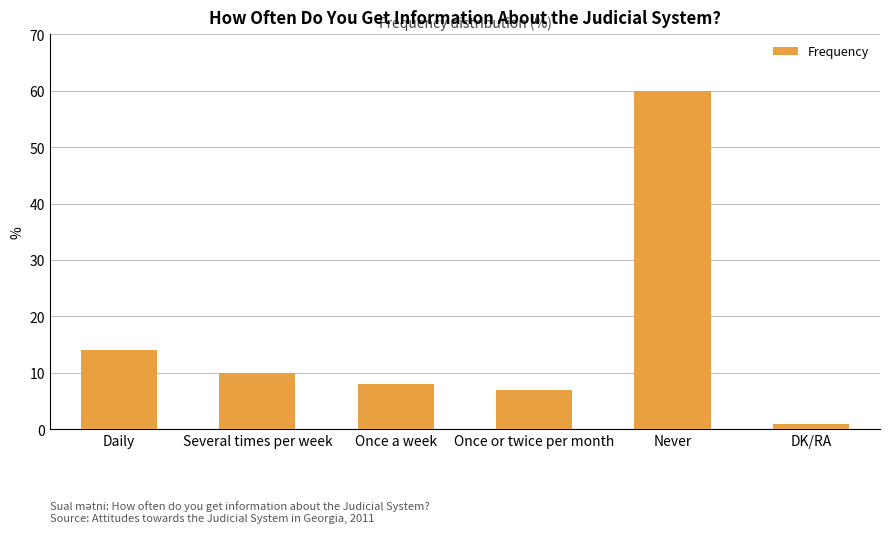

Reading left to right, transcribe all the data shown in this chart.

14	10	8	7	60	1